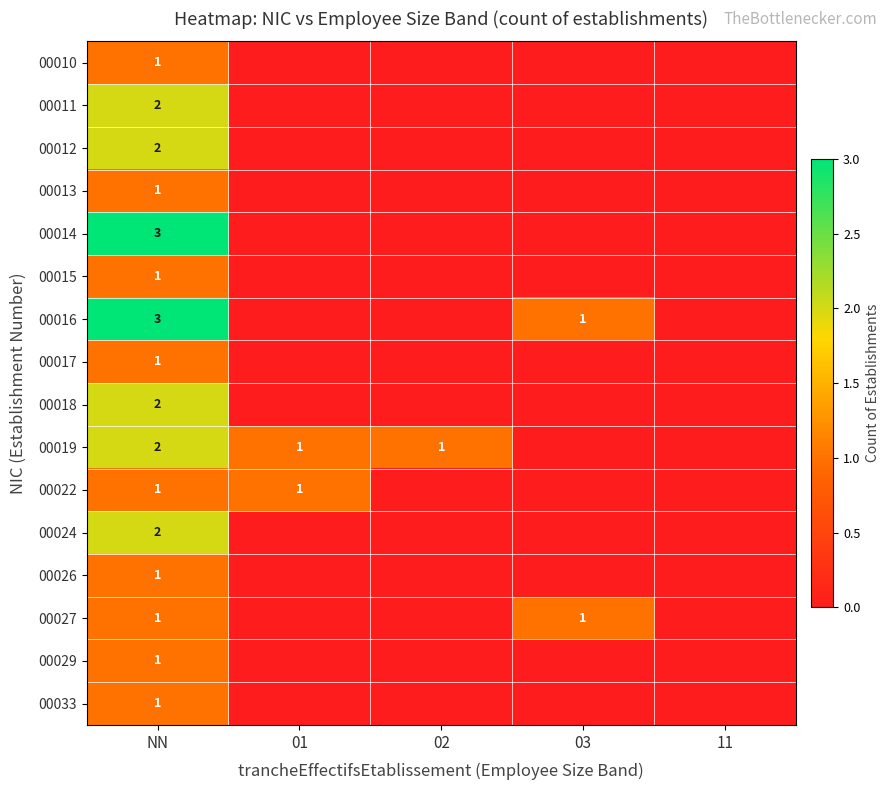

Is it true that 00019 equals 1 at 02?

True